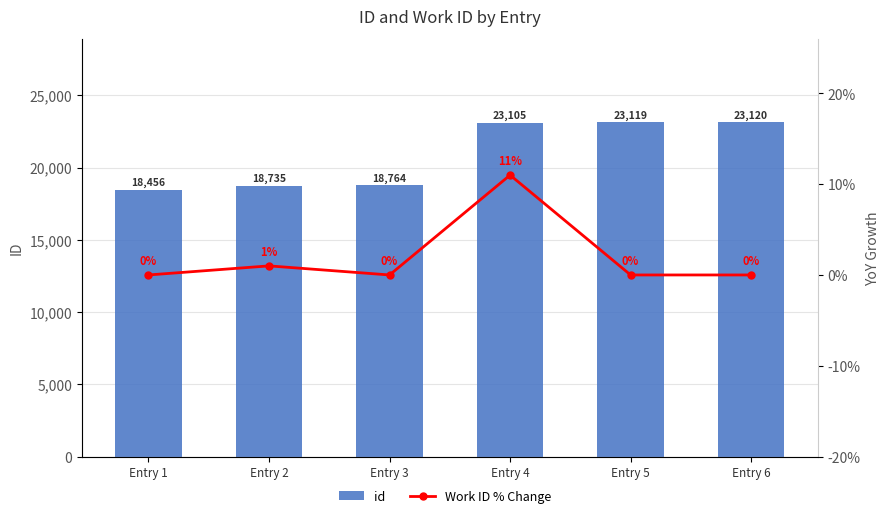

Which category has the lowest value in the Work ID % Change series?

Entry 1